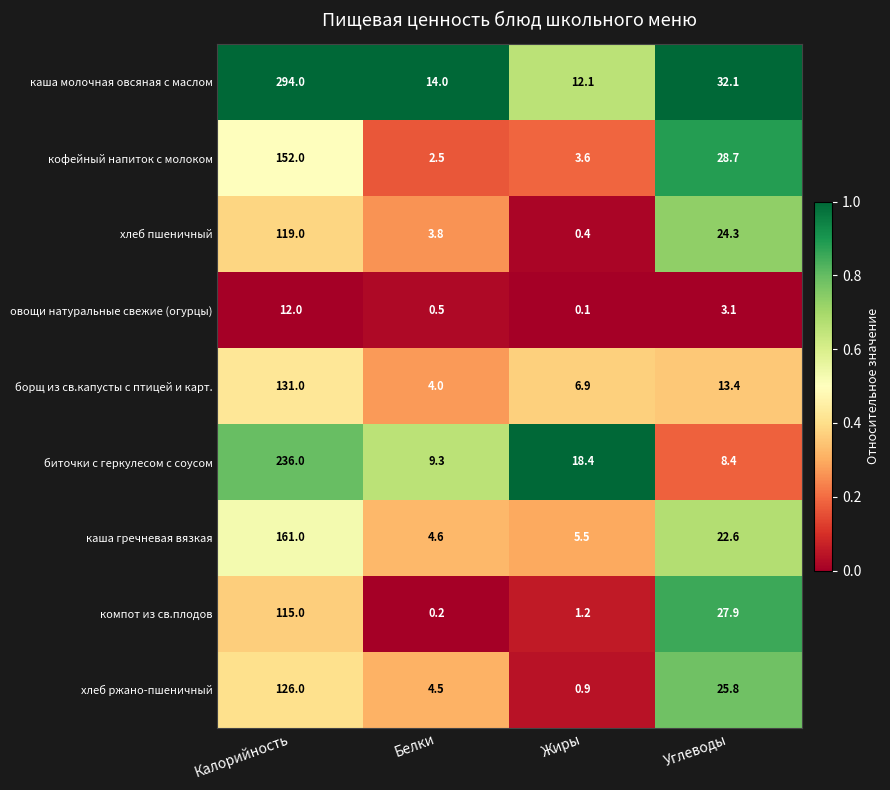

Is it true that хлеб ржано-пшеничный equals 37.0 at Углеводы?

False